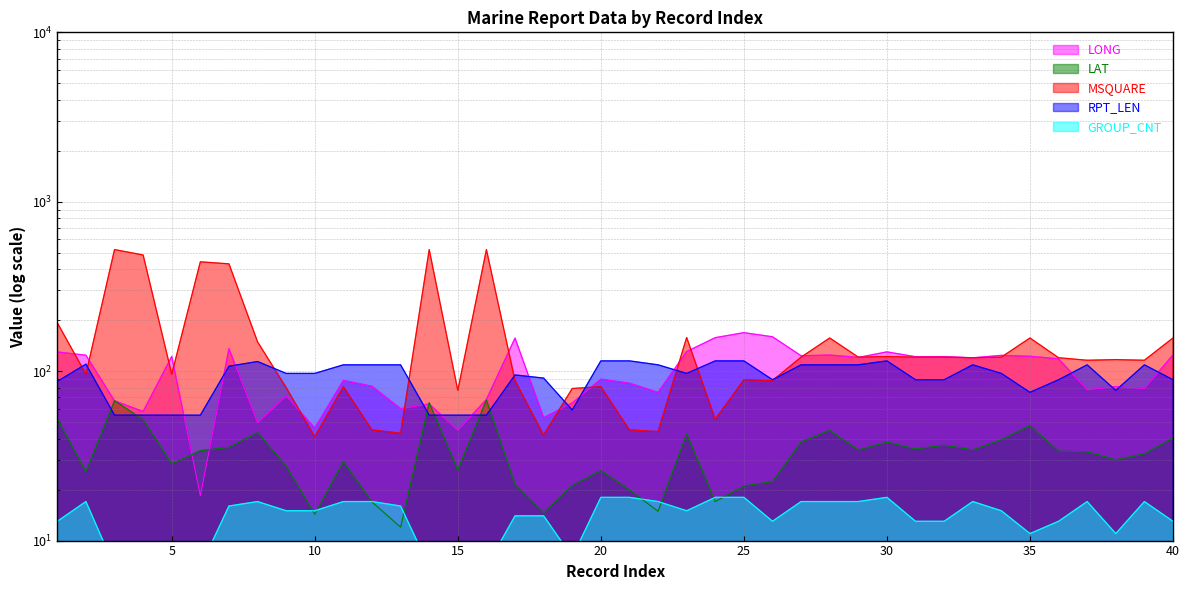

Is the value of MSQUARE at 23 greater than the value of LAT at 17?

Yes